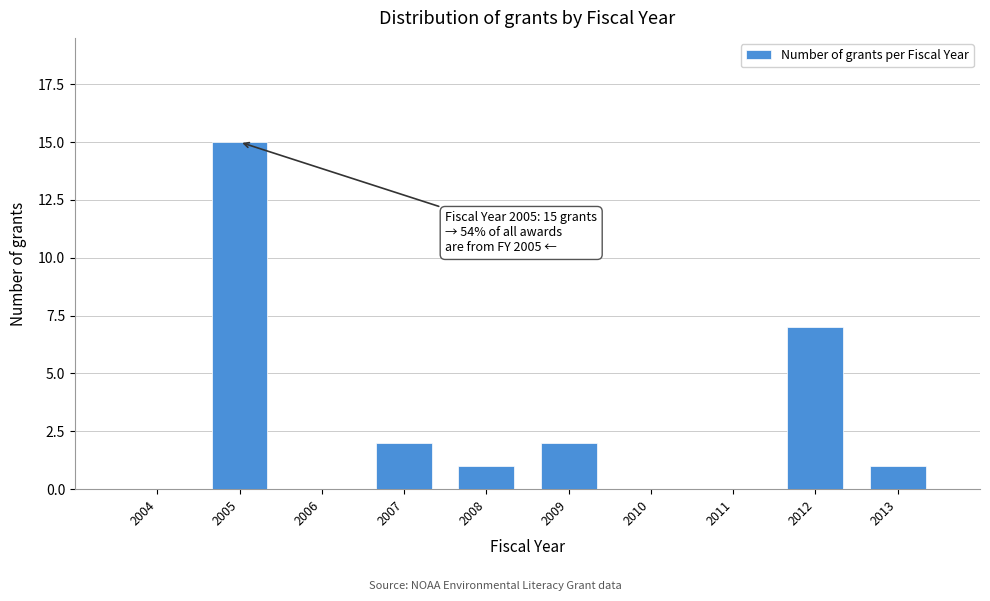

Reading left to right, transcribe all the data shown in this chart.

2004=0	2005=15	2006=0	2007=2	2008=1	2009=2	2010=0	2011=0	2012=7	2013=1